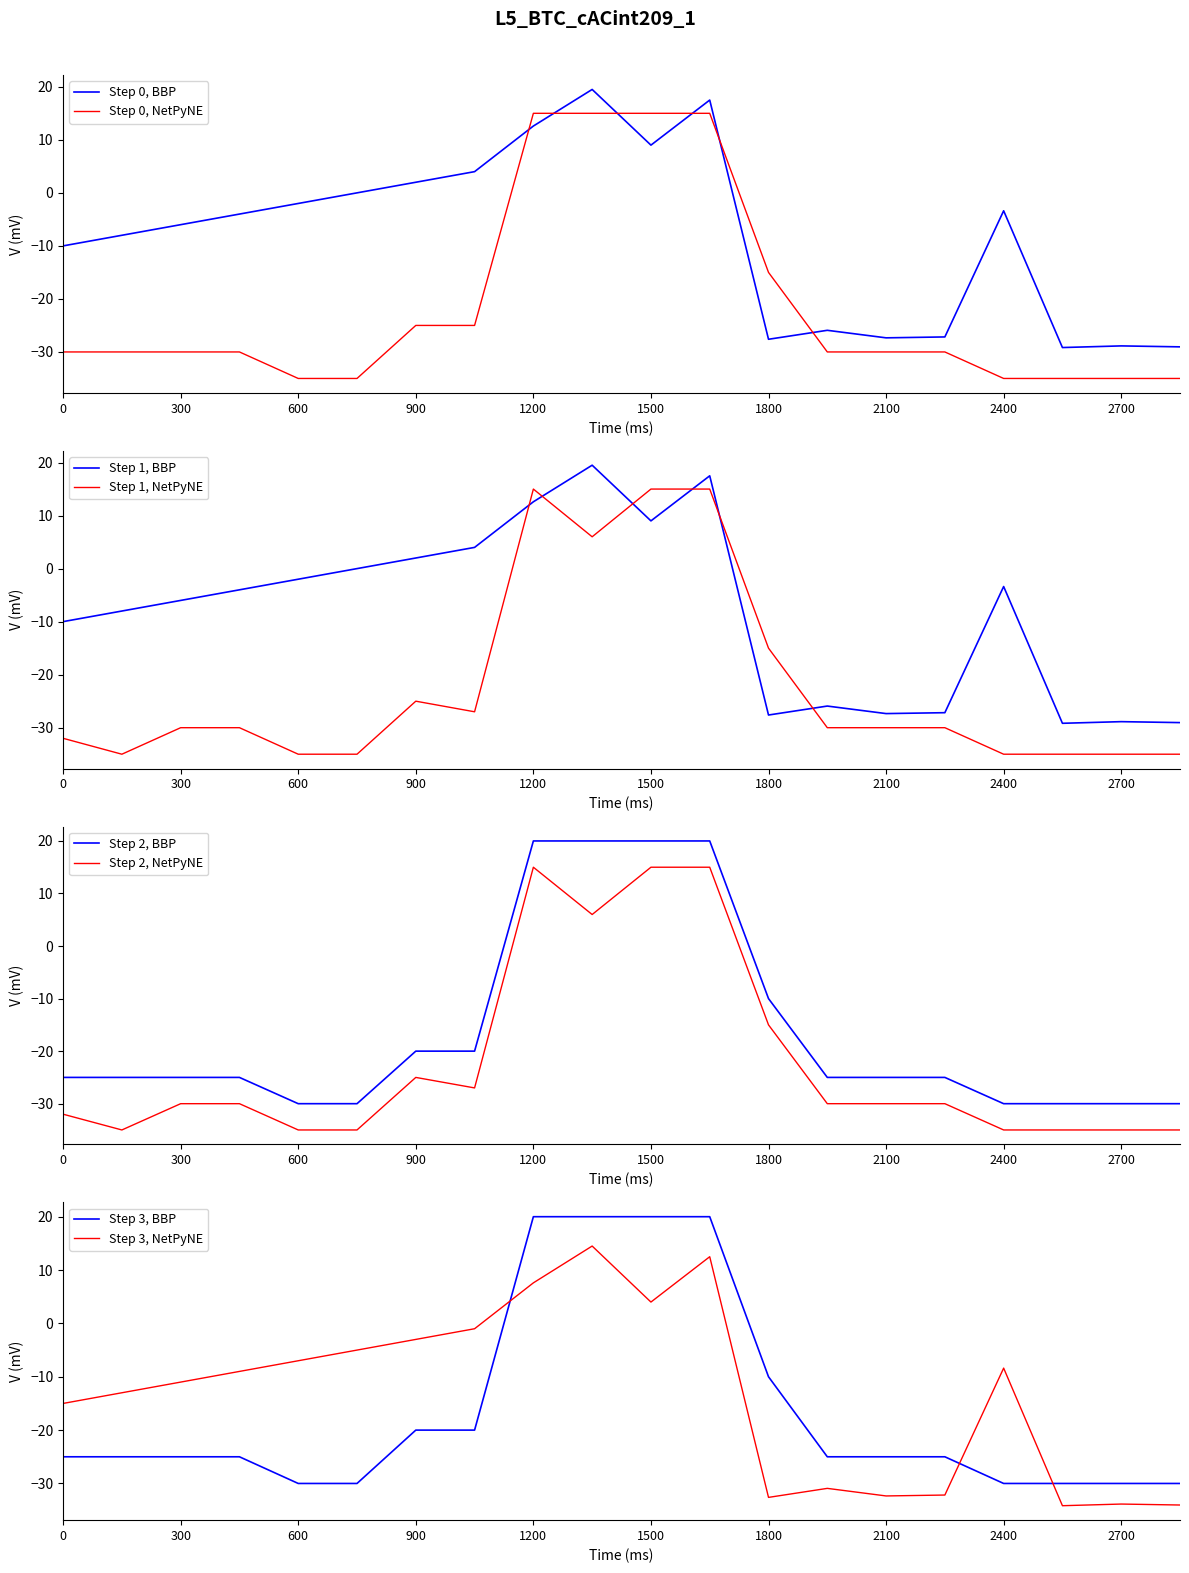

True or false: Step 0, BBP and Step 0, NetPyNE intersect in this chart.

True